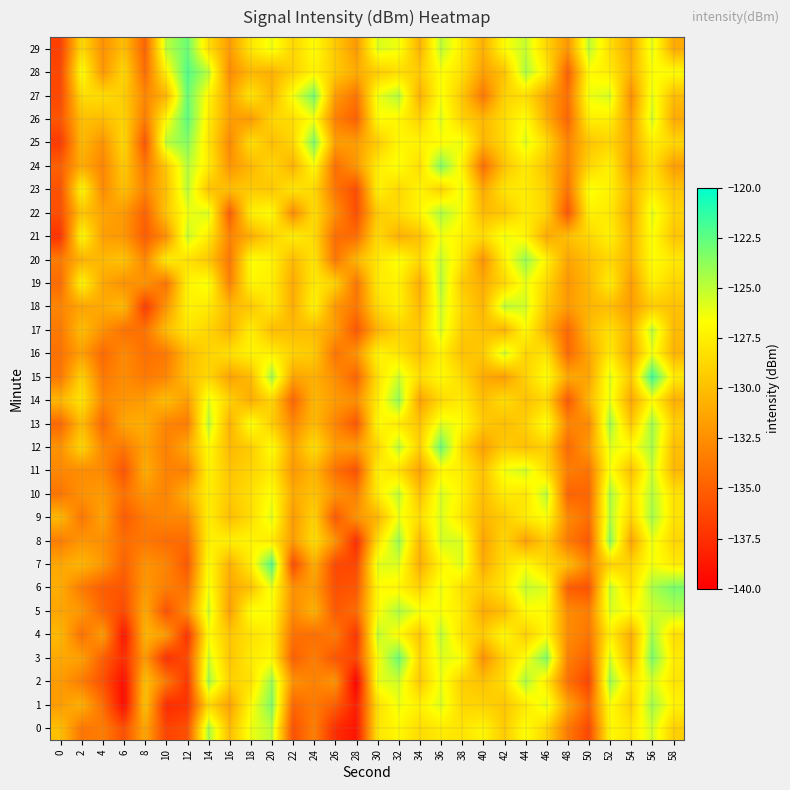

Reading left to right, extract all data points from this chart.

0: 0=-130.0	2=-133.9	4=-133.4	6=-135.9	8=-131.2	10=-136.6	12=-135.8	14=-124.4	16=-130.2	18=-126.2	20=-124.9	22=-135.8	24=-133.3	26=-137.6	28=-139.0	30=-128.0	32=-127.0	34=-128.5	36=-127.6	38=-128.1	40=-127.1	42=-129.4	44=-126.6	46=-128.8	48=-133.6	50=-136.3	52=-126.9	54=-128.0	56=-125.5	58=-129.1
1: 0=-131.8	2=-130.7	4=-134.3	6=-139.4	8=-129.7	10=-137.7	12=-137.3	14=-128.6	16=-131.5	18=-126.8	20=-123.3	22=-134.6	24=-133.6	26=-135.1	28=-138.5	30=-128.3	32=-126.2	34=-127.4	36=-125.7	38=-128.7	40=-128.9	42=-129.6	44=-127.8	46=-125.9	48=-131.3	50=-134.7	52=-126.6	54=-129.1	56=-124.2	58=-127.3
2: 0=-131.8	2=-133.5	4=-135.8	6=-139.3	8=-129.9	10=-133.6	12=-137.2	14=-124.3	16=-129.1	18=-128.2	20=-124.1	22=-132.3	24=-133.2	26=-132.2	28=-140.1	30=-126.0	32=-125.5	34=-129.5	36=-126.1	38=-129.2	40=-129.8	42=-128.4	44=-124.5	46=-127.7	48=-134.1	50=-136.5	52=-124.0	54=-128.2	56=-125.6	58=-128.0
3: 0=-131.1	2=-131.6	4=-135.0	6=-137.7	8=-131.8	10=-137.5	12=-136.1	14=-125.5	16=-129.7	18=-127.7	20=-126.9	22=-135.0	24=-133.4	26=-135.6	28=-136.3	30=-126.7	32=-122.8	34=-128.8	36=-125.8	38=-126.4	40=-132.5	42=-129.0	44=-126.7	46=-123.4	48=-133.2	50=-134.9	52=-125.6	54=-130.6	56=-123.2	58=-127.7
4: 0=-130.3	2=-134.1	4=-131.7	6=-139.0	8=-130.5	10=-131.7	12=-137.4	14=-126.8	16=-129.6	18=-128.2	20=-127.3	22=-134.0	24=-134.2	26=-133.5	28=-137.3	30=-125.0	32=-126.9	34=-129.6	36=-125.0	38=-128.3	40=-129.3	42=-126.9	44=-129.2	46=-126.9	48=-132.6	50=-133.8	52=-127.5	54=-130.9	56=-124.2	58=-128.4
5: 0=-131.3	2=-132.0	4=-134.7	6=-136.2	8=-131.1	10=-135.8	12=-132.6	14=-125.4	16=-131.6	18=-126.5	20=-126.7	22=-132.7	24=-130.6	26=-135.3	28=-134.4	30=-126.8	32=-124.5	34=-126.3	36=-126.6	38=-127.7	40=-131.1	42=-130.0	44=-126.9	46=-126.8	48=-132.6	50=-133.4	52=-125.7	54=-126.8	56=-125.5	58=-124.8
6: 0=-130.9	2=-133.6	4=-135.2	6=-135.5	8=-132.0	10=-133.4	12=-134.1	14=-126.3	16=-131.2	18=-129.9	20=-126.1	22=-132.4	24=-131.7	26=-135.8	28=-135.4	30=-126.9	32=-127.1	34=-129.0	36=-126.1	38=-128.4	40=-129.3	42=-127.9	44=-125.1	46=-125.9	48=-135.2	50=-135.7	52=-125.0	54=-128.3	56=-124.4	58=-123.1
7: 0=-131.2	2=-130.4	4=-132.0	6=-134.9	8=-132.2	10=-133.0	12=-135.4	14=-126.6	16=-130.8	18=-127.6	20=-122.1	22=-136.2	24=-130.8	26=-136.3	28=-136.3	30=-125.9	32=-125.8	34=-130.9	36=-127.2	38=-125.7	40=-131.1	42=-128.4	44=-126.7	46=-128.6	48=-129.9	50=-133.0	52=-128.9	54=-128.9	56=-126.3	58=-127.7
8: 0=-133.5	2=-132.1	4=-132.5	6=-134.3	8=-133.7	10=-134.4	12=-134.4	14=-127.4	16=-127.5	18=-127.2	20=-127.7	22=-131.8	24=-128.4	26=-132.2	28=-137.7	30=-128.3	32=-124.0	34=-130.4	36=-125.5	38=-125.7	40=-131.4	42=-128.7	44=-131.6	46=-129.3	48=-133.6	50=-135.4	52=-123.6	54=-131.4	56=-126.1	58=-128.8
9: 0=-130.3	2=-133.8	4=-131.4	6=-135.3	8=-133.5	10=-132.9	12=-132.9	14=-127.4	16=-130.1	18=-128.5	20=-125.8	22=-131.9	24=-128.9	26=-135.4	28=-132.1	30=-130.5	32=-126.2	34=-128.5	36=-125.7	38=-127.9	40=-130.5	42=-129.3	44=-127.6	46=-126.6	48=-132.7	50=-134.2	52=-124.8	54=-128.9	56=-124.3	58=-128.1
10: 0=-133.9	2=-132.3	4=-131.9	6=-134.0	8=-132.2	10=-133.1	12=-130.7	14=-127.5	16=-129.5	18=-128.3	20=-126.5	22=-131.0	24=-129.8	26=-132.2	28=-133.3	30=-127.6	32=-125.0	34=-129.8	36=-125.6	38=-127.3	40=-130.1	42=-127.6	44=-128.0	46=-124.9	48=-134.8	50=-134.6	52=-124.5	54=-128.3	56=-124.7	58=-128.1
11: 0=-132.9	2=-132.6	4=-132.7	6=-135.6	8=-130.9	10=-133.2	12=-133.3	14=-127.2	16=-129.7	18=-128.9	20=-127.7	22=-132.1	24=-130.4	26=-134.1	28=-135.8	30=-127.3	32=-128.3	34=-131.5	36=-127.2	38=-127.5	40=-129.9	42=-126.3	44=-125.5	46=-128.4	48=-133.4	50=-134.0	52=-126.3	54=-130.0	56=-125.3	58=-130.3
12: 0=-132.3	2=-128.7	4=-132.9	6=-133.7	8=-131.4	10=-133.3	12=-131.1	14=-126.8	16=-130.3	18=-129.3	20=-126.6	22=-131.4	24=-128.3	26=-131.8	28=-131.8	30=-128.9	32=-124.9	34=-129.2	36=-122.8	38=-128.5	40=-131.7	42=-129.3	44=-129.9	46=-129.0	48=-134.5	50=-131.9	52=-125.9	54=-126.9	56=-124.4	58=-130.0
13: 0=-134.6	2=-130.1	4=-134.5	6=-131.2	8=-130.8	10=-133.1	12=-133.5	14=-124.9	16=-130.7	18=-126.4	20=-129.2	22=-132.8	24=-130.2	26=-133.0	28=-135.5	30=-126.8	32=-127.8	34=-129.7	36=-125.9	38=-126.7	40=-129.4	42=-130.1	44=-129.1	46=-126.5	48=-132.9	50=-132.9	52=-124.2	54=-129.6	56=-124.2	58=-129.1
14: 0=-130.4	2=-128.0	4=-132.8	6=-132.2	8=-131.8	10=-130.0	12=-131.8	14=-126.0	16=-129.0	18=-131.0	20=-128.8	22=-134.7	24=-130.4	26=-131.9	28=-132.5	30=-127.7	32=-123.9	34=-131.6	36=-128.6	38=-127.6	40=-130.0	42=-128.4	44=-129.9	46=-128.7	48=-135.4	50=-130.4	52=-126.1	54=-131.3	56=-126.8	58=-130.8
15: 0=-133.7	2=-128.9	4=-133.8	6=-132.6	8=-133.7	10=-133.0	12=-130.0	14=-128.7	16=-131.5	18=-130.2	20=-124.3	22=-131.4	24=-130.7	26=-132.5	28=-134.8	30=-128.2	32=-125.4	34=-128.4	36=-126.8	38=-128.5	40=-131.1	42=-131.7	44=-129.0	46=-126.6	48=-131.1	50=-131.4	52=-125.8	54=-129.5	56=-121.6	58=-127.6
16: 0=-134.0	2=-131.6	4=-134.5	6=-132.7	8=-134.1	10=-133.6	12=-130.2	14=-128.9	16=-128.2	18=-127.2	20=-127.4	22=-129.0	24=-129.3	26=-134.0	28=-132.2	30=-127.1	32=-128.0	34=-129.9	36=-127.3	38=-129.9	40=-129.4	42=-125.3	44=-128.9	46=-127.9	48=-134.5	50=-131.4	52=-127.7	54=-131.4	56=-126.2	58=-130.5
17: 0=-133.6	2=-130.0	4=-132.4	6=-134.1	8=-134.0	10=-130.1	12=-127.9	14=-128.8	16=-130.7	18=-127.5	20=-130.1	22=-130.1	24=-130.2	26=-131.7	28=-135.6	30=-130.7	32=-128.9	34=-129.6	36=-125.6	38=-129.3	40=-129.9	42=-130.6	44=-126.9	46=-130.7	48=-134.6	50=-130.2	52=-128.2	54=-130.7	56=-124.9	58=-130.2
18: 0=-133.0	2=-131.4	4=-131.1	6=-130.2	8=-137.0	10=-132.1	12=-127.3	14=-127.8	16=-130.4	18=-129.6	20=-127.7	22=-130.9	24=-127.2	26=-132.0	28=-133.8	30=-128.6	32=-127.3	34=-130.3	36=-125.4	38=-128.7	40=-130.5	42=-125.0	44=-125.5	46=-129.5	48=-131.9	50=-130.5	52=-130.1	54=-131.8	56=-129.3	58=-129.9
19: 0=-134.4	2=-127.0	4=-131.2	6=-132.4	8=-132.2	10=-133.9	12=-127.2	14=-126.4	16=-133.2	18=-127.1	20=-127.5	22=-131.1	24=-127.7	26=-128.9	28=-133.9	30=-127.7	32=-127.3	34=-131.0	36=-124.7	38=-129.4	40=-131.0	42=-128.8	44=-126.1	46=-128.7	48=-132.2	50=-130.3	52=-127.5	54=-131.8	56=-127.3	58=-128.8
20: 0=-133.5	2=-130.7	4=-130.3	6=-129.7	8=-132.9	10=-127.5	12=-128.2	14=-129.5	16=-133.8	18=-126.6	20=-127.2	22=-130.3	24=-128.0	26=-133.9	28=-130.4	30=-127.9	32=-126.5	34=-128.7	36=-125.2	38=-127.9	40=-132.3	42=-127.3	44=-124.0	46=-127.3	48=-131.4	50=-129.9	52=-128.7	54=-130.6	56=-126.6	58=-127.8
21: 0=-137.4	2=-126.8	4=-131.7	6=-132.1	8=-135.2	10=-132.5	12=-125.2	14=-127.7	16=-133.1	18=-130.9	20=-128.9	22=-127.5	24=-128.5	26=-134.3	28=-134.3	30=-128.5	32=-130.8	34=-129.9	36=-126.3	38=-127.3	40=-128.5	42=-126.2	44=-127.2	46=-131.1	48=-130.0	50=-128.7	52=-127.3	54=-130.6	56=-126.5	58=-129.7
22: 0=-135.9	2=-129.7	4=-131.3	6=-131.9	8=-134.9	10=-129.6	12=-126.3	14=-125.6	16=-135.2	18=-127.4	20=-126.7	22=-132.8	24=-128.4	26=-132.5	28=-135.9	30=-129.3	32=-128.4	34=-127.2	36=-124.5	38=-126.6	40=-130.3	42=-129.6	44=-127.6	46=-128.8	48=-135.7	50=-127.4	52=-127.8	54=-131.2	56=-125.9	58=-128.9
23: 0=-135.8	2=-126.9	4=-132.8	6=-129.9	8=-133.1	10=-129.9	12=-124.9	14=-129.9	16=-130.0	18=-129.4	20=-129.6	22=-127.9	24=-128.6	26=-133.9	28=-136.0	30=-127.3	32=-128.8	34=-127.2	36=-129.0	38=-126.1	40=-131.1	42=-128.0	44=-127.6	46=-129.1	48=-134.0	50=-126.4	52=-127.3	54=-130.5	56=-127.6	58=-129.7
24: 0=-134.9	2=-131.0	4=-133.0	6=-129.3	8=-133.9	10=-129.4	12=-124.8	14=-127.6	16=-132.2	18=-130.4	20=-128.7	22=-130.7	24=-126.7	26=-134.2	28=-132.0	30=-127.6	32=-126.5	34=-128.4	36=-123.4	38=-127.2	40=-134.3	42=-129.7	44=-127.7	46=-129.8	48=-133.2	50=-128.8	52=-127.3	54=-132.0	56=-128.1	58=-131.7
25: 0=-137.0	2=-130.2	4=-132.3	6=-128.6	8=-135.7	10=-124.9	12=-123.5	14=-127.9	16=-132.8	18=-128.3	20=-130.1	22=-128.8	24=-123.2	26=-131.7	28=-131.7	30=-129.4	32=-127.0	34=-127.3	36=-126.8	38=-126.1	40=-130.6	42=-128.6	44=-125.8	46=-128.5	48=-133.1	50=-129.7	52=-128.8	54=-131.3	56=-127.4	58=-128.7
26: 0=-135.5	2=-130.0	4=-130.2	6=-128.9	8=-133.6	10=-126.9	12=-122.4	14=-127.6	16=-131.7	18=-131.9	20=-128.8	22=-128.4	24=-126.4	26=-133.3	28=-135.0	30=-126.8	32=-127.1	34=-129.0	36=-125.8	38=-128.9	40=-130.3	42=-128.4	44=-126.6	46=-130.8	48=-134.7	50=-127.5	52=-127.5	54=-131.7	56=-125.5	58=-131.0
27: 0=-136.3	2=-128.4	4=-128.4	6=-129.2	8=-133.0	10=-130.5	12=-122.7	14=-127.1	16=-131.5	18=-127.9	20=-130.4	22=-126.4	24=-123.1	26=-131.8	28=-133.9	30=-126.2	32=-124.7	34=-130.8	36=-126.5	38=-129.5	40=-133.8	42=-129.0	44=-128.3	46=-131.4	48=-134.2	50=-126.3	52=-125.6	54=-132.6	56=-126.0	58=-130.0
28: 0=-136.3	2=-126.5	4=-132.1	6=-128.6	8=-134.4	10=-127.2	12=-122.1	14=-124.8	16=-132.7	18=-130.4	20=-130.7	22=-129.1	24=-127.2	26=-129.3	28=-131.0	30=-129.3	32=-128.4	34=-129.4	36=-126.6	38=-128.2	40=-131.6	42=-129.8	44=-124.5	46=-127.7	48=-135.1	50=-126.8	52=-127.6	54=-130.7	56=-126.6	58=-126.7
29: 0=-136.7	2=-128.5	4=-132.4	6=-130.0	8=-134.9	10=-125.0	12=-122.8	14=-128.3	16=-131.9	18=-127.9	20=-126.2	22=-128.8	24=-126.7	26=-129.4	28=-132.0	30=-125.7	32=-126.3	34=-130.6	36=-124.9	38=-127.6	40=-130.8	42=-126.7	44=-125.2	46=-128.7	48=-132.1	50=-124.9	52=-128.4	54=-131.1	56=-125.9	58=-131.0